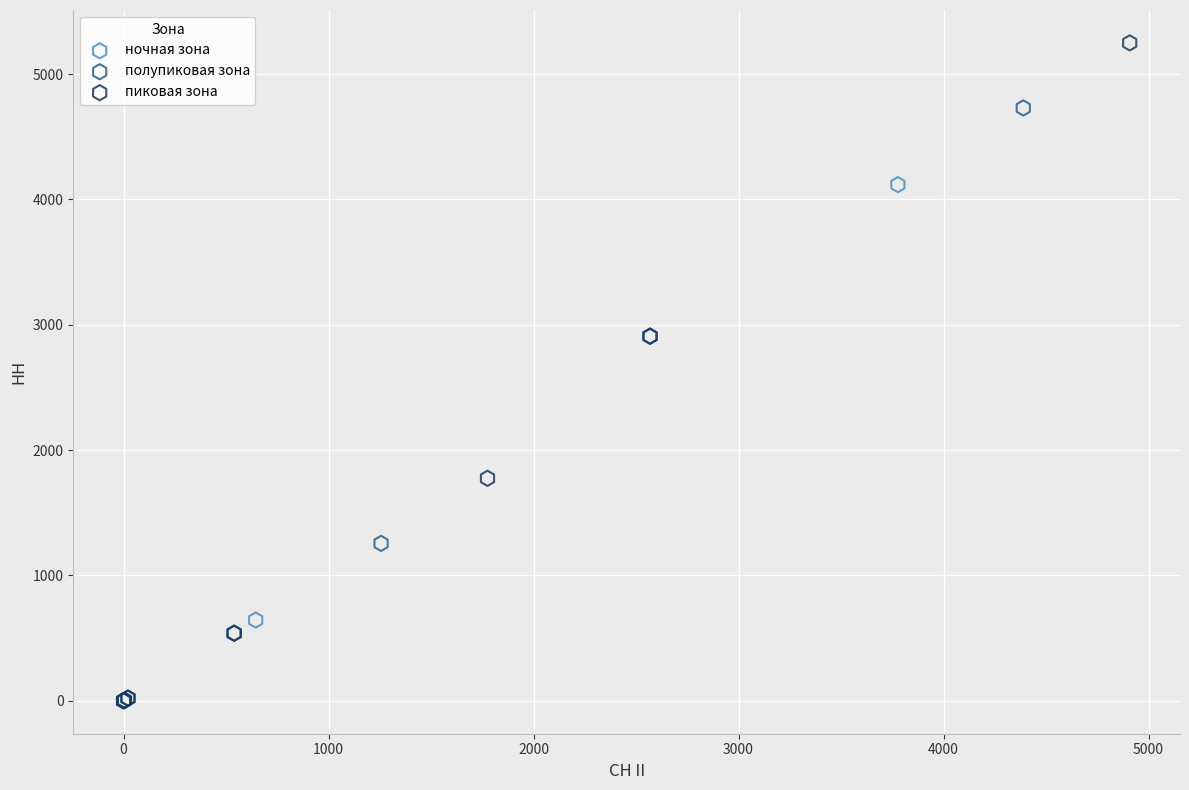

Which series reaches the maximum Y coordinate?

пиковая зона